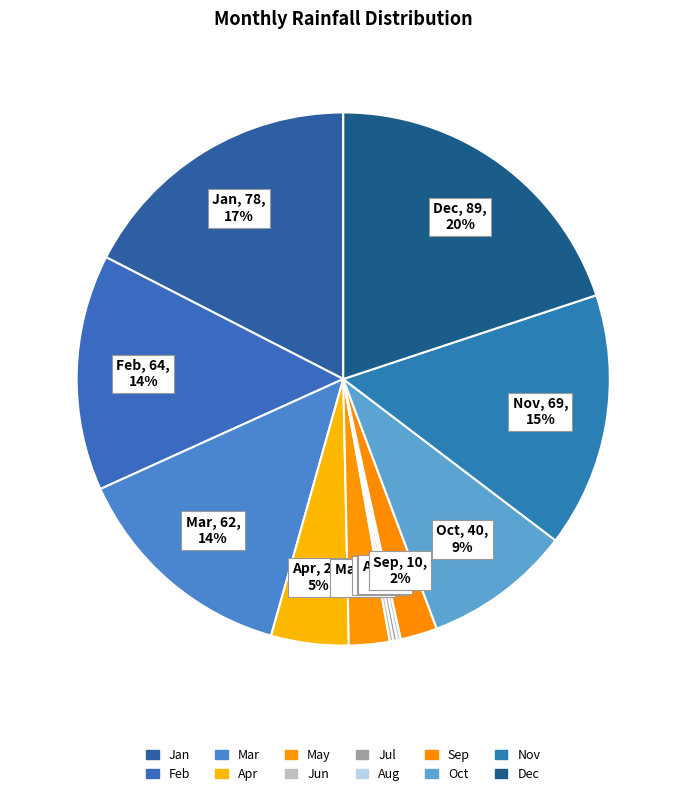

What is the smallest slice in the pie chart?

Jun